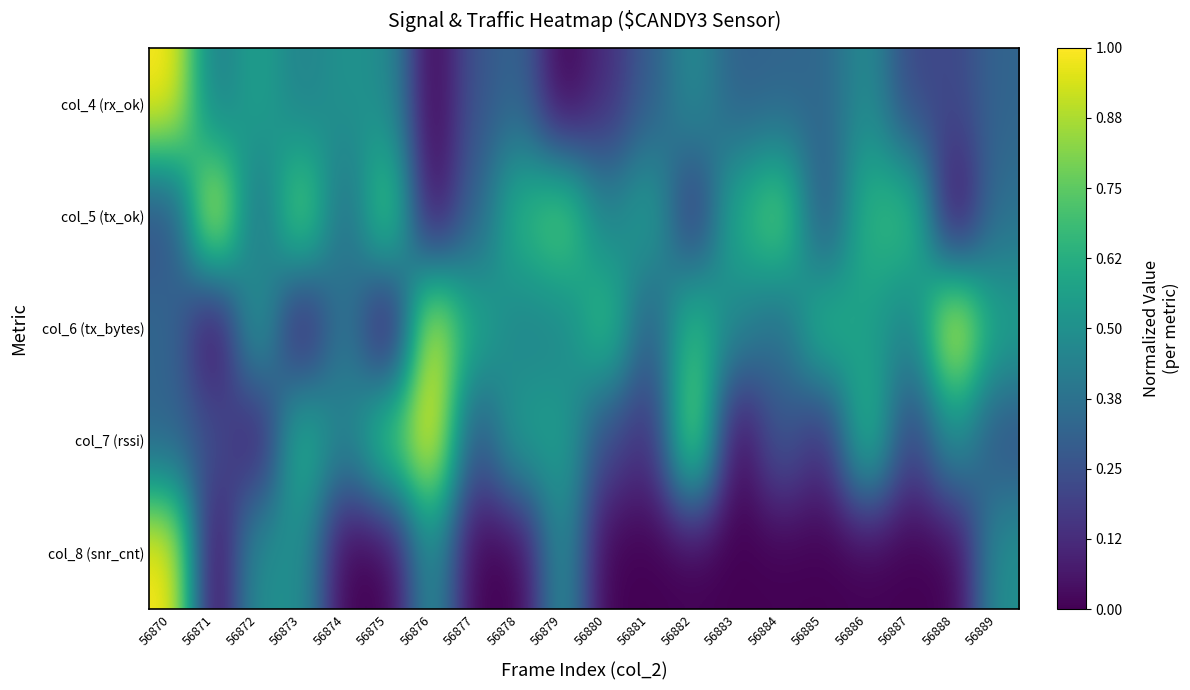

What is the greatest value displayed?

1.0